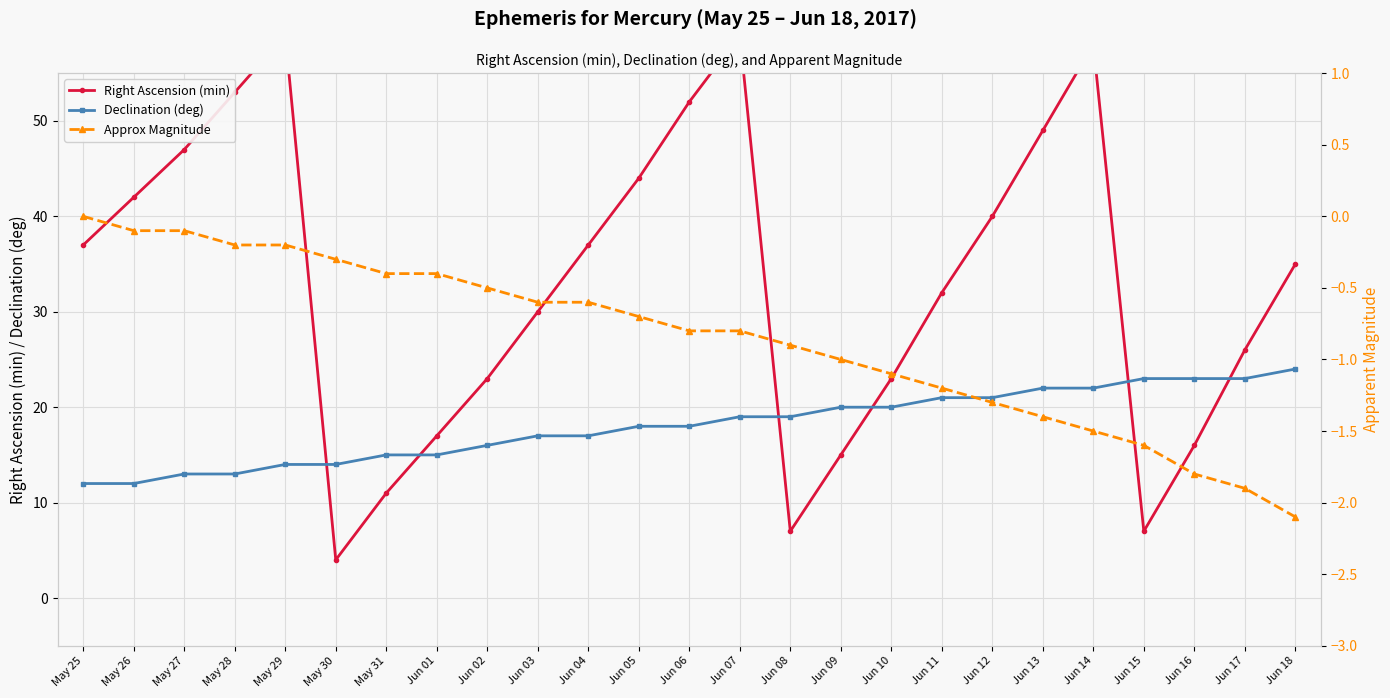

What are all the series names shown in the legend?

Right Ascension (min), Declination (deg), Approx Magnitude